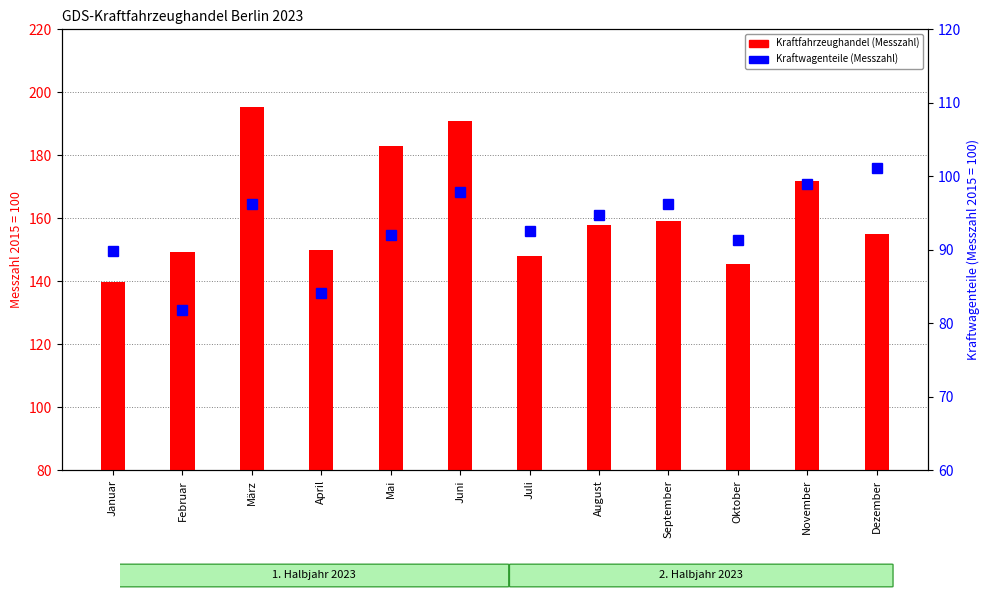

Rank the series by their maximum value, from highest to lowest.

Kraftfahrzeughandel, Kraftwagenteile